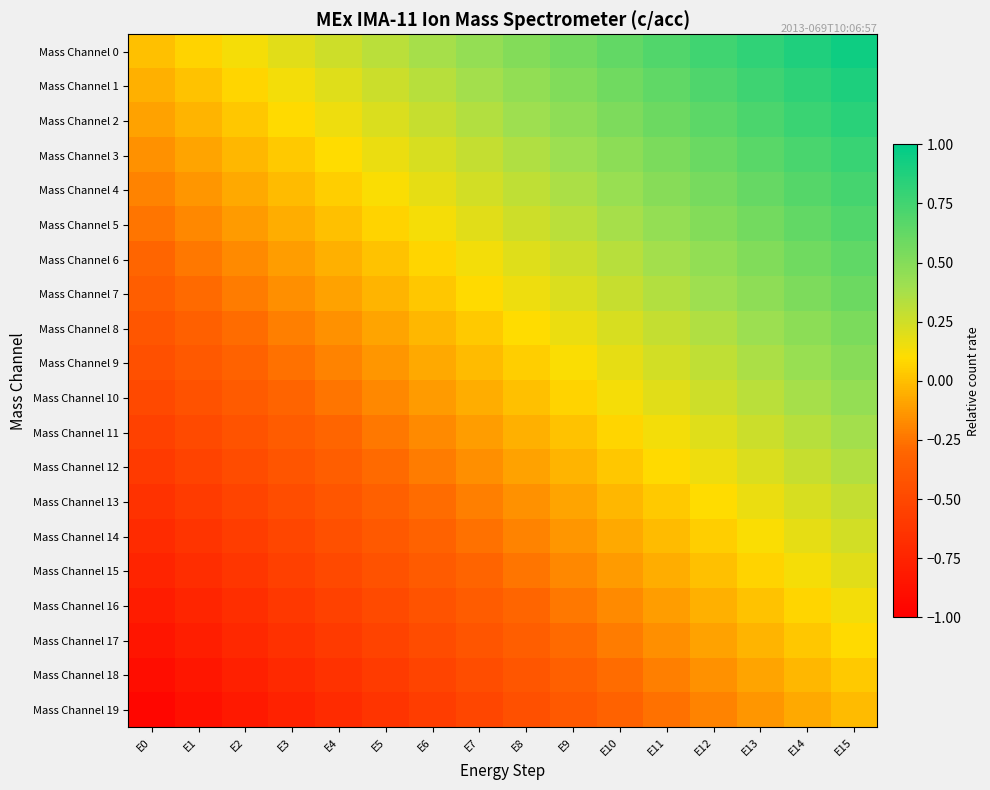

Reading left to right, transcribe all the data shown in this chart.

Mass Channel 0: E0=0.0	E1=0.1	E2=0.1	E3=0.2	E4=0.2	E5=0.3	E6=0.4	E7=0.4	E8=0.5	E9=0.6	E10=0.6	E11=0.7	E12=0.8	E13=0.8	E14=0.9	E15=0.9
Mass Channel 1: E0=-0.1	E1=0.0	E2=0.1	E3=0.1	E4=0.2	E5=0.3	E6=0.3	E7=0.4	E8=0.5	E9=0.5	E10=0.6	E11=0.6	E12=0.7	E13=0.8	E14=0.8	E15=0.9
Mass Channel 2: E0=-0.1	E1=-0.0	E2=0.0	E3=0.1	E4=0.1	E5=0.2	E6=0.3	E7=0.3	E8=0.4	E9=0.5	E10=0.5	E11=0.6	E12=0.7	E13=0.7	E14=0.8	E15=0.8
Mass Channel 3: E0=-0.1	E1=-0.1	E2=-0.0	E3=0.0	E4=0.1	E5=0.2	E6=0.2	E7=0.3	E8=0.3	E9=0.4	E10=0.5	E11=0.5	E12=0.6	E13=0.7	E14=0.7	E15=0.8
Mass Channel 4: E0=-0.2	E1=-0.1	E2=-0.1	E3=-0.0	E4=0.0	E5=0.1	E6=0.2	E7=0.2	E8=0.3	E9=0.4	E10=0.4	E11=0.5	E12=0.6	E13=0.6	E14=0.7	E15=0.7
Mass Channel 5: E0=-0.2	E1=-0.2	E2=-0.1	E3=-0.1	E4=0.0	E5=0.1	E6=0.1	E7=0.2	E8=0.2	E9=0.3	E10=0.4	E11=0.4	E12=0.5	E13=0.6	E14=0.6	E15=0.7
Mass Channel 6: E0=-0.3	E1=-0.2	E2=-0.2	E3=-0.1	E4=-0.0	E5=0.0	E6=0.1	E7=0.1	E8=0.2	E9=0.3	E10=0.3	E11=0.4	E12=0.5	E13=0.5	E14=0.6	E15=0.6
Mass Channel 7: E0=-0.3	E1=-0.3	E2=-0.2	E3=-0.2	E4=-0.1	E5=-0.0	E6=0.0	E7=0.1	E8=0.2	E9=0.2	E10=0.3	E11=0.3	E12=0.4	E13=0.5	E14=0.5	E15=0.6
Mass Channel 8: E0=-0.4	E1=-0.3	E2=-0.3	E3=-0.2	E4=-0.2	E5=-0.1	E6=-0.0	E7=0.0	E8=0.1	E9=0.2	E10=0.2	E11=0.3	E12=0.3	E13=0.4	E14=0.5	E15=0.5
Mass Channel 9: E0=-0.5	E1=-0.4	E2=-0.3	E3=-0.3	E4=-0.2	E5=-0.1	E6=-0.1	E7=-0.0	E8=0.0	E9=0.1	E10=0.2	E11=0.2	E12=0.3	E13=0.4	E14=0.4	E15=0.5
Mass Channel 10: E0=-0.5	E1=-0.4	E2=-0.4	E3=-0.3	E4=-0.2	E5=-0.2	E6=-0.1	E7=-0.1	E8=0.0	E9=0.1	E10=0.1	E11=0.2	E12=0.2	E13=0.3	E14=0.4	E15=0.4
Mass Channel 11: E0=-0.6	E1=-0.5	E2=-0.4	E3=-0.4	E4=-0.3	E5=-0.2	E6=-0.2	E7=-0.1	E8=-0.1	E9=0.0	E10=0.1	E11=0.1	E12=0.2	E13=0.3	E14=0.3	E15=0.4
Mass Channel 12: E0=-0.6	E1=-0.5	E2=-0.5	E3=-0.4	E4=-0.3	E5=-0.3	E6=-0.2	E7=-0.2	E8=-0.1	E9=-0.0	E10=0.0	E11=0.1	E12=0.2	E13=0.2	E14=0.3	E15=0.3
Mass Channel 13: E0=-0.7	E1=-0.6	E2=-0.5	E3=-0.5	E4=-0.4	E5=-0.3	E6=-0.3	E7=-0.2	E8=-0.2	E9=-0.1	E10=-0.0	E11=0.0	E12=0.1	E13=0.2	E14=0.2	E15=0.3
Mass Channel 14: E0=-0.7	E1=-0.6	E2=-0.6	E3=-0.5	E4=-0.4	E5=-0.4	E6=-0.3	E7=-0.3	E8=-0.2	E9=-0.1	E10=-0.1	E11=-0.0	E12=0.1	E13=0.1	E14=0.2	E15=0.2
Mass Channel 15: E0=-0.8	E1=-0.7	E2=-0.6	E3=-0.6	E4=-0.5	E5=-0.4	E6=-0.4	E7=-0.3	E8=-0.2	E9=-0.2	E10=-0.1	E11=-0.1	E12=0.0	E13=0.1	E14=0.1	E15=0.2
Mass Channel 16: E0=-0.8	E1=-0.7	E2=-0.7	E3=-0.6	E4=-0.6	E5=-0.5	E6=-0.4	E7=-0.4	E8=-0.3	E9=-0.2	E10=-0.2	E11=-0.1	E12=-0.1	E13=0.0	E14=0.1	E15=0.1
Mass Channel 17: E0=-0.8	E1=-0.8	E2=-0.7	E3=-0.7	E4=-0.6	E5=-0.5	E6=-0.5	E7=-0.4	E8=-0.3	E9=-0.3	E10=-0.2	E11=-0.2	E12=-0.1	E13=-0.0	E14=0.0	E15=0.1
Mass Channel 18: E0=-0.9	E1=-0.8	E2=-0.8	E3=-0.7	E4=-0.7	E5=-0.6	E6=-0.5	E7=-0.5	E8=-0.4	E9=-0.3	E10=-0.3	E11=-0.2	E12=-0.2	E13=-0.1	E14=-0.0	E15=0.0
Mass Channel 19: E0=-0.9	E1=-0.9	E2=-0.8	E3=-0.8	E4=-0.7	E5=-0.6	E6=-0.6	E7=-0.5	E8=-0.4	E9=-0.4	E10=-0.3	E11=-0.3	E12=-0.2	E13=-0.1	E14=-0.1	E15=-0.0